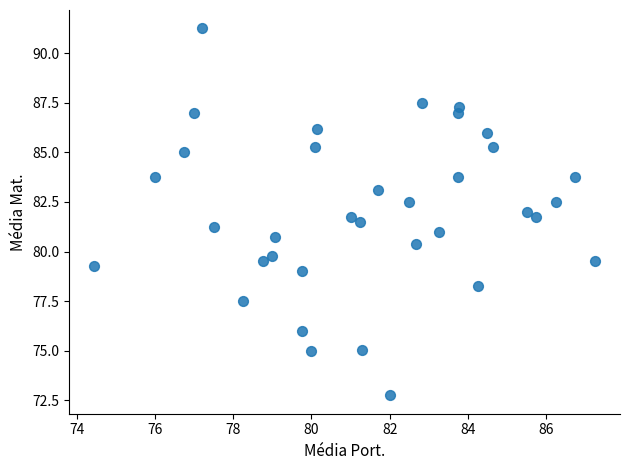

What is the range of X values (max minus min)?

12.8